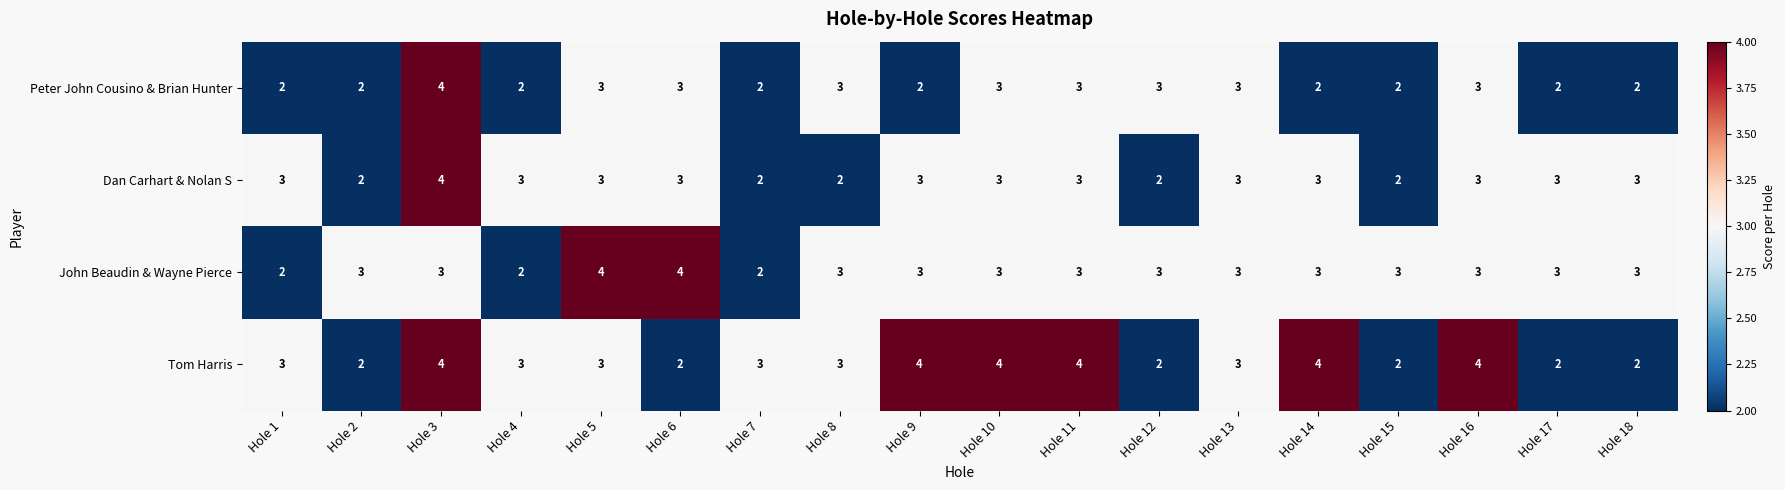

Is the value of Peter John Cousino & Brian Hunter at Hole 17 greater than the value of Dan Carhart & Nolan S at Hole 14?

No